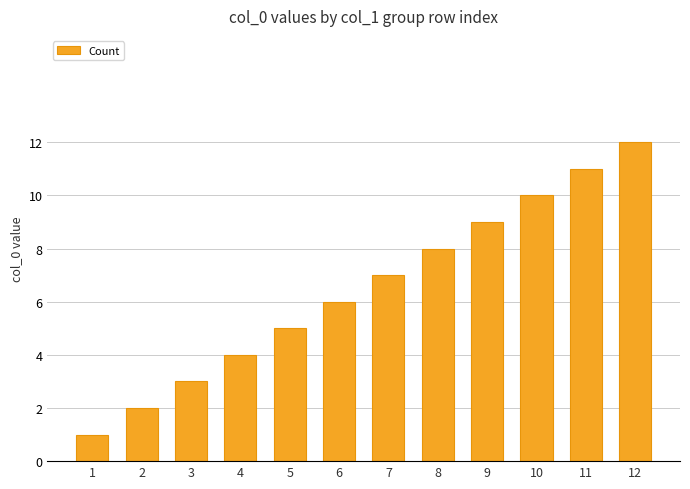

Approximately how many times larger is the value at 4 compared to 8?

0.5